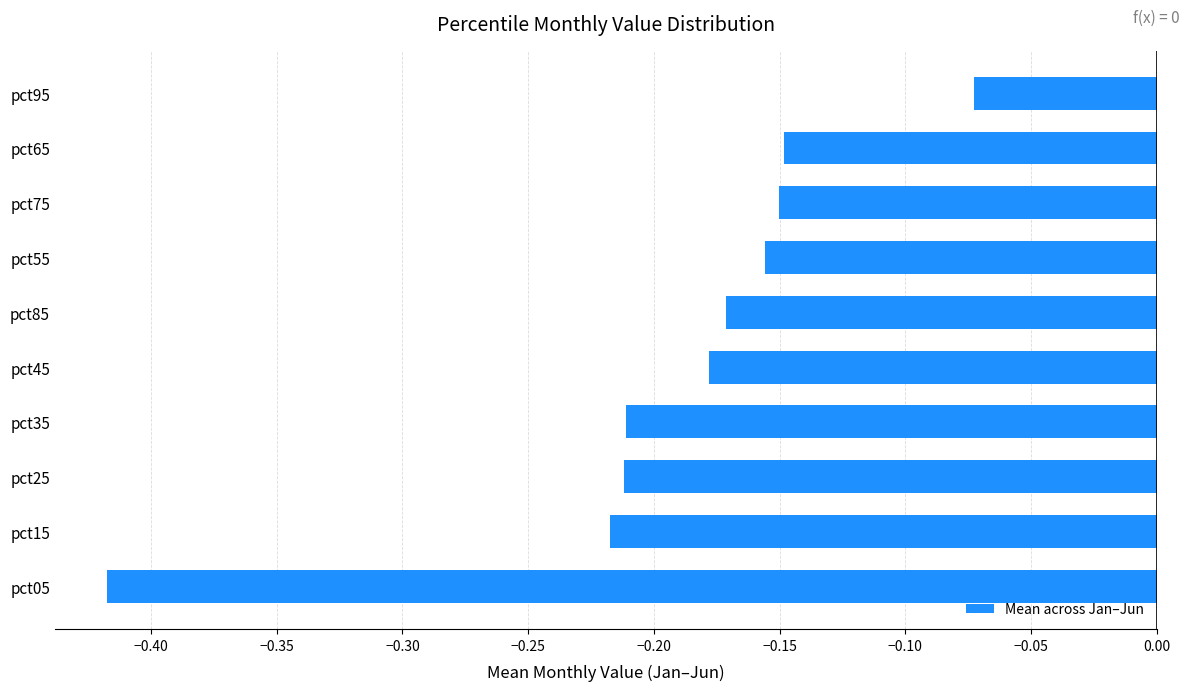

What is the difference between the maximum and minimum values?

0.3